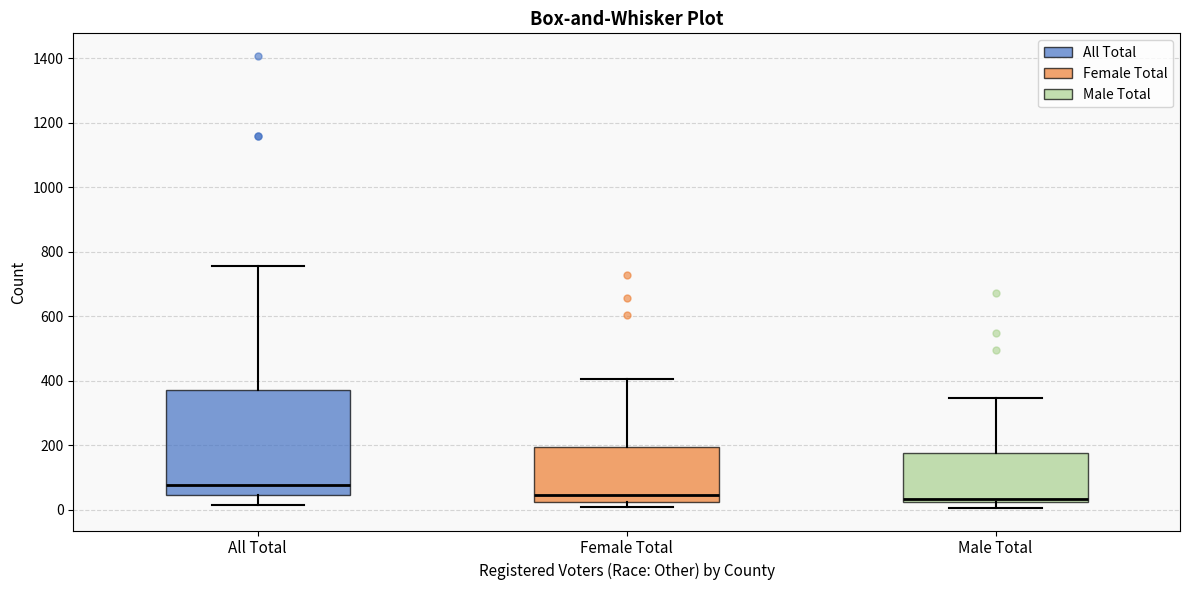

Reading left to right, transcribe this box plot: for each box, give where its median line is, the range the box spans, and where its two whiskers end, as read against the y-axis. The values are not printed on the chart, so give them approximately, as read against the axis.

All Total: median 80, box 40 to 380, whiskers 20 to 760
Female Total: median 40, box 20 to 200, whiskers 0 to 400
Male Total: median 40, box 20 to 180, whiskers 0 to 340